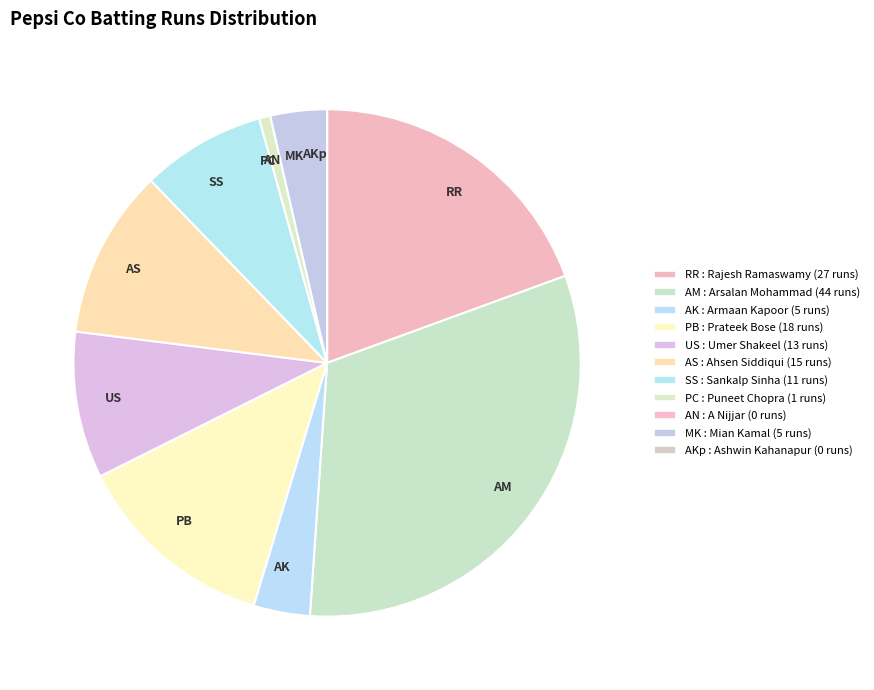

Combined, do MK and PC account for over 50%?

No